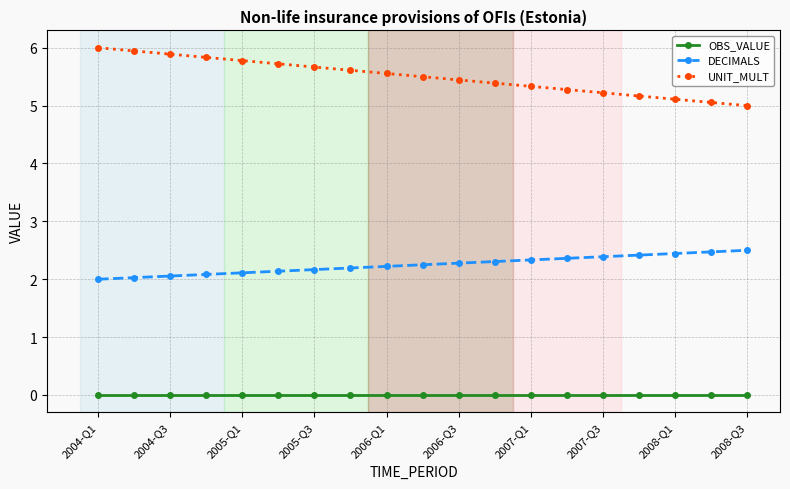

What is the maximum value shown in the chart?

6.0